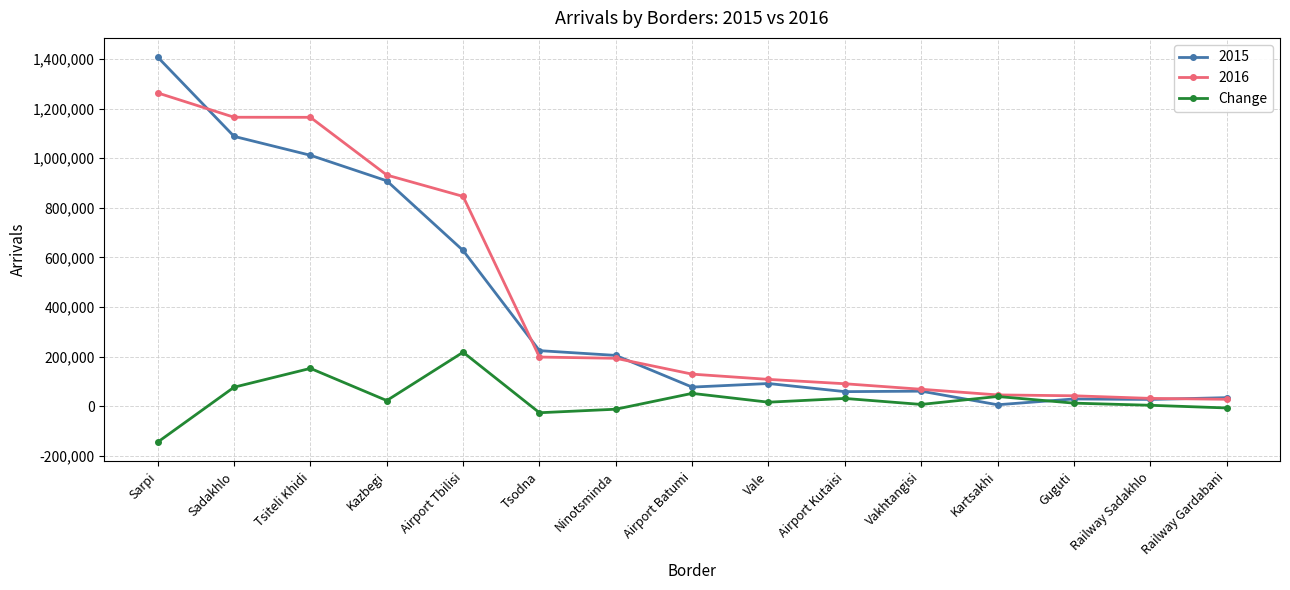

What is the label of the 14th point from the right?

Sadakhlo